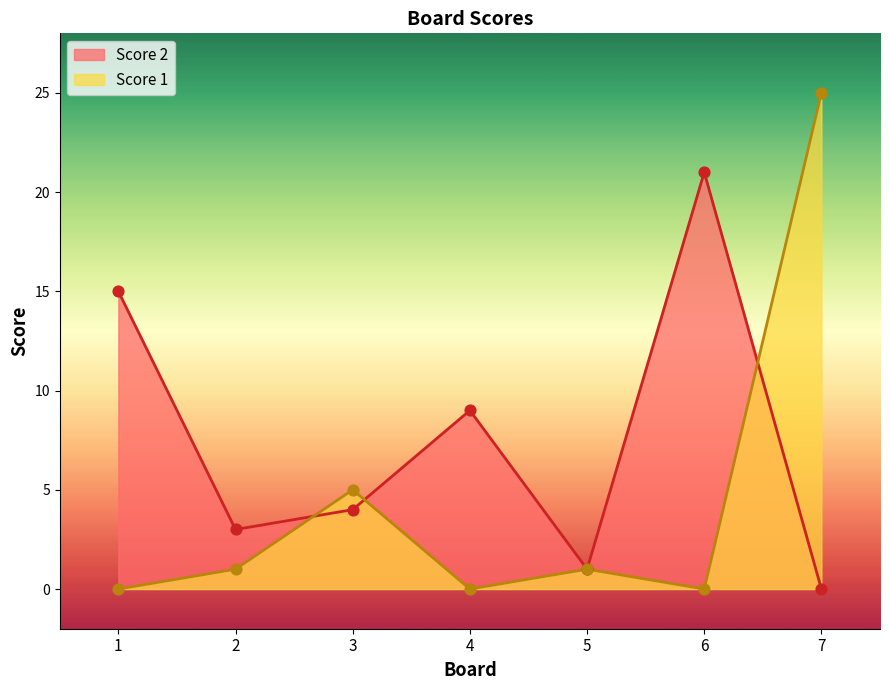

Is the value of Score 1 at 1 greater than the value of Score 2 at 3?

No